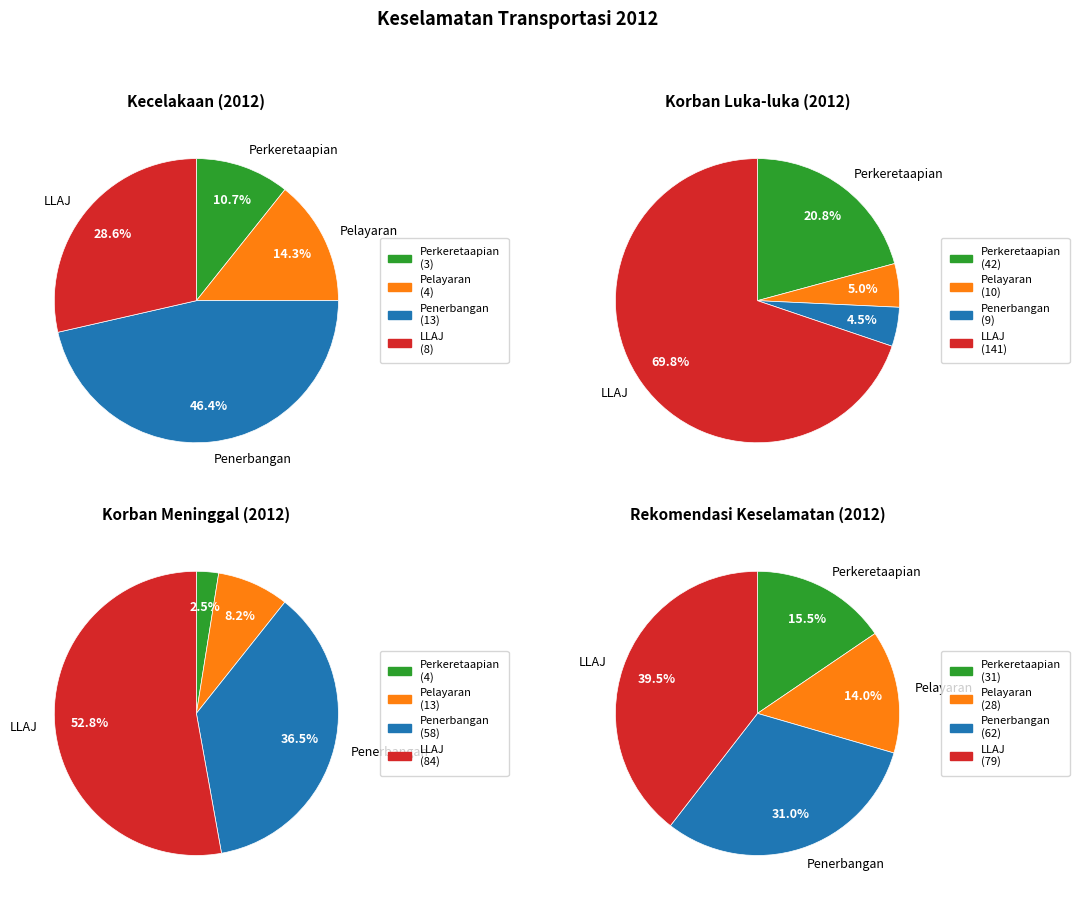

Is it true that 0 is 4% of the pie?

True